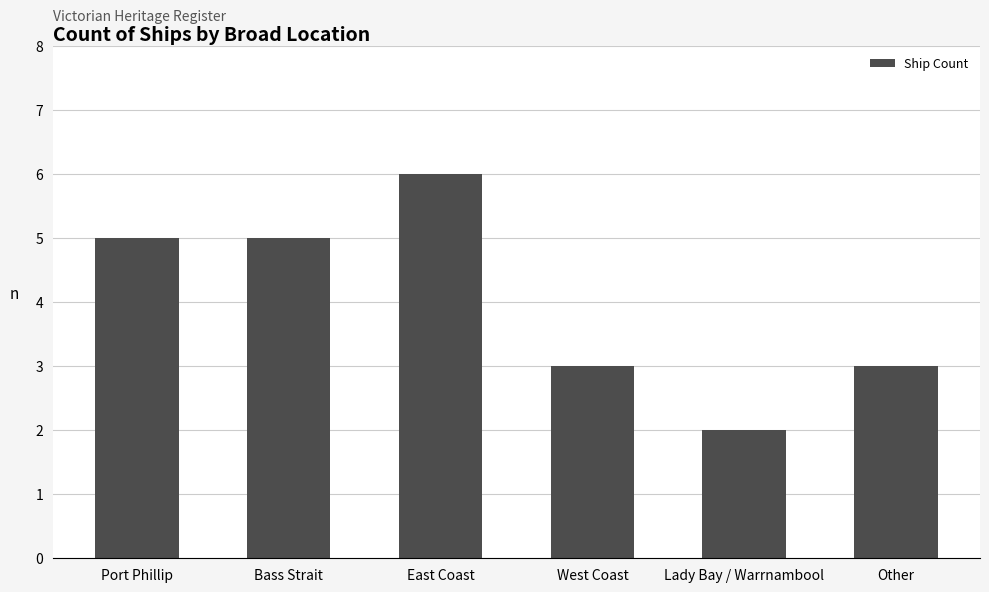

What is the sum of the values at Other and West Coast?

6